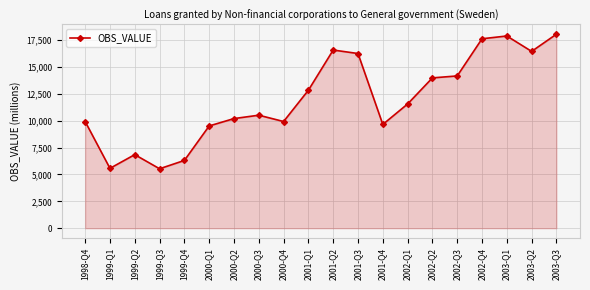

How many points are lower than both their immediate neighbors (excluding endpoints)?

5